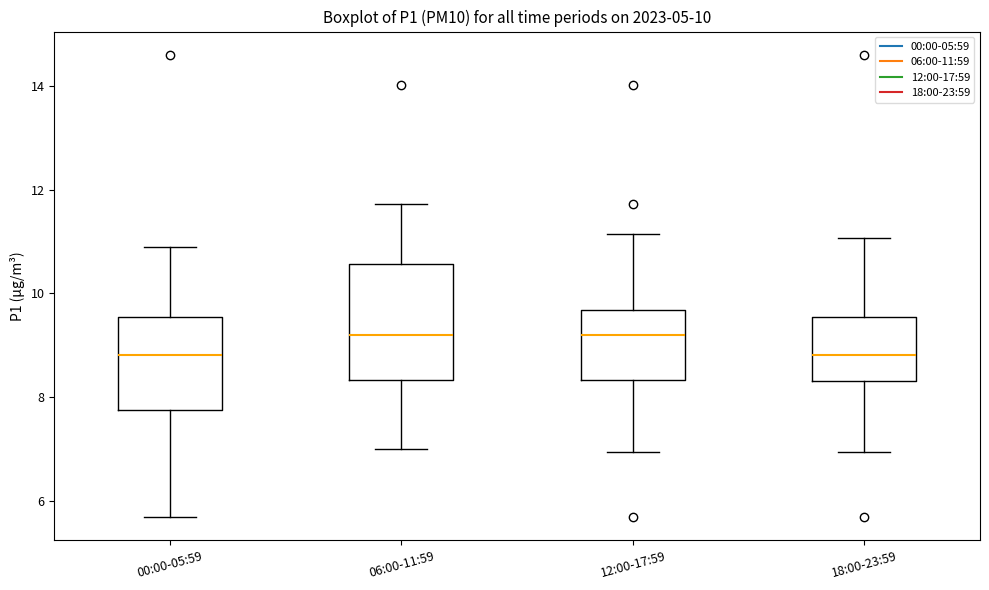

Comparing the boxes themselves (not the whiskers), which one is the tallest?

06:00-11:59